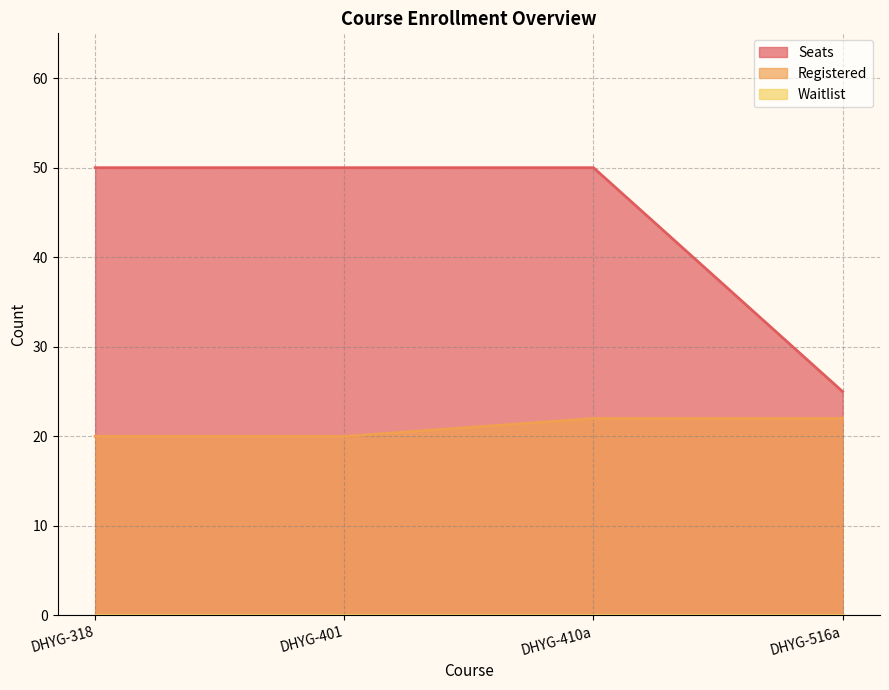

What is the difference between the Registered values at DHYG-318 and DHYG-516a?

2